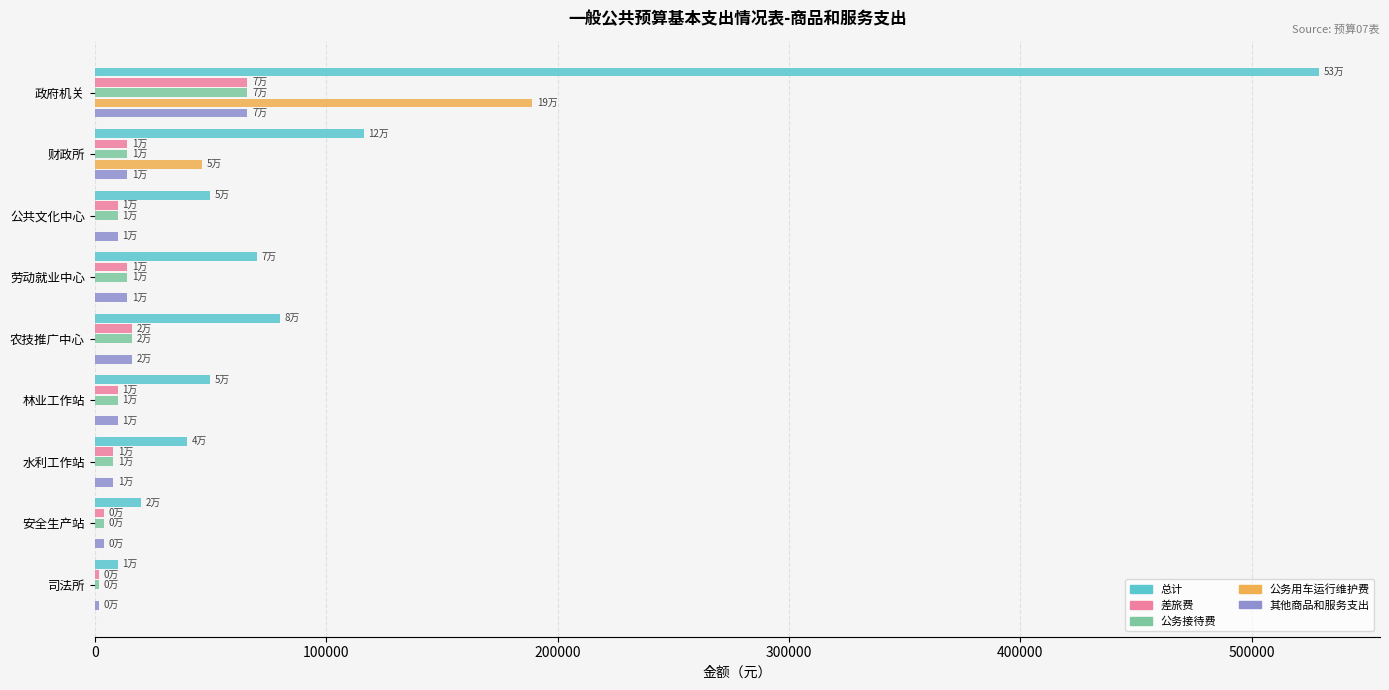

True or false: 公务用车运行维护费 has a value of 81727 at 劳动就业中心.

False